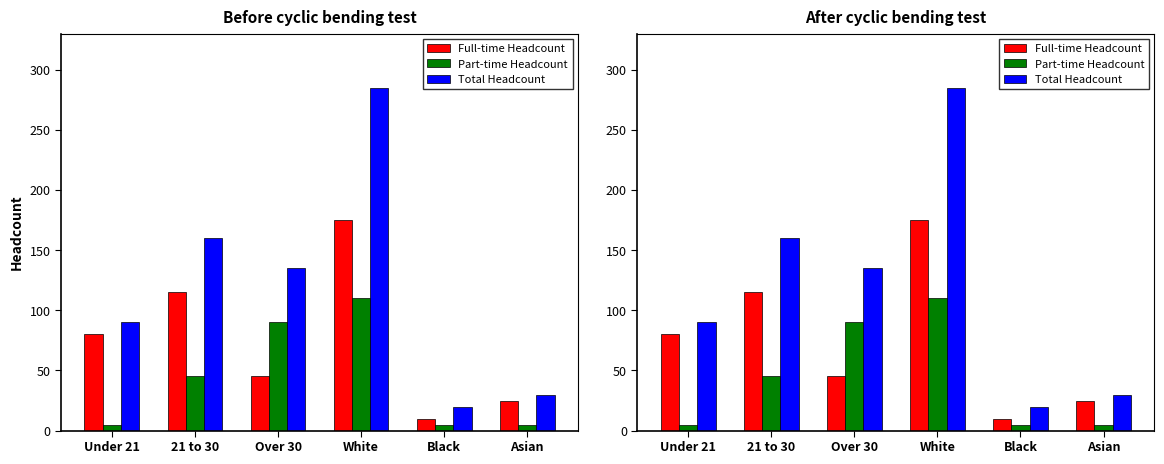

Reading left to right, list all the values displayed in this chart.

Full-time Headcount: Under 21=80	21 to 30=115	Over 30=45	White=175	Black=10	Asian=25
Part-time Headcount: Under 21=5	21 to 30=45	Over 30=90	White=110	Black=5	Asian=5
Total Headcount: Under 21=90	21 to 30=160	Over 30=135	White=285	Black=20	Asian=30